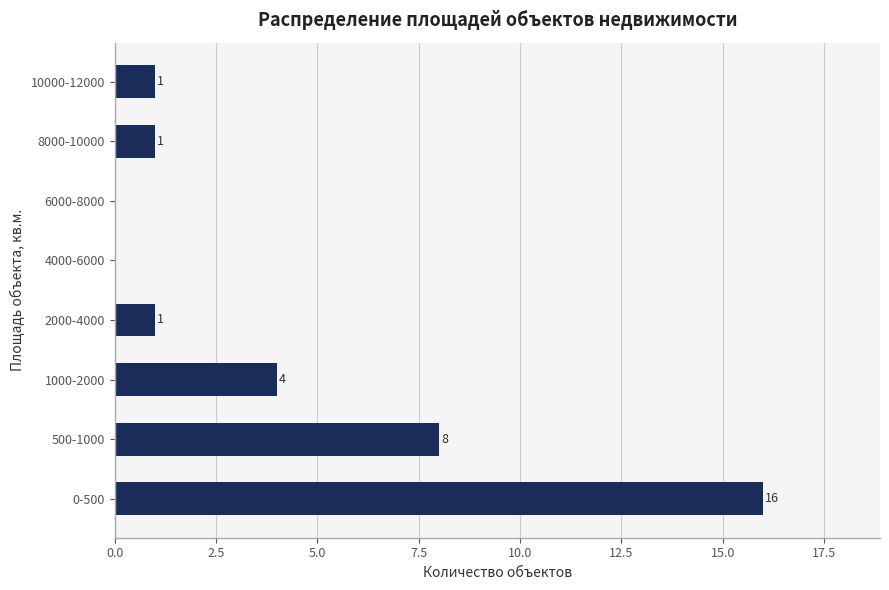

Reading bottom to top, what are all the values shown in this chart?

0-500=16	500-1000=8	1000-2000=4	2000-4000=1	4000-6000=0	6000-8000=0	8000-10000=1	10000-12000=1